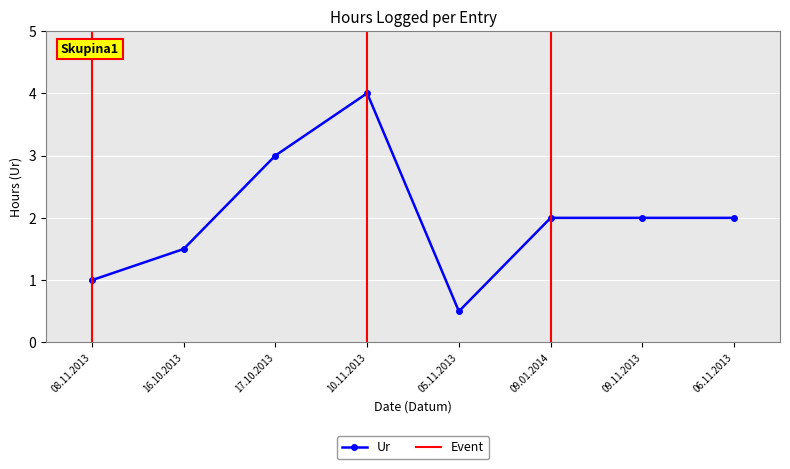

At which category does Ur reach its first local valley?

05.11.2013